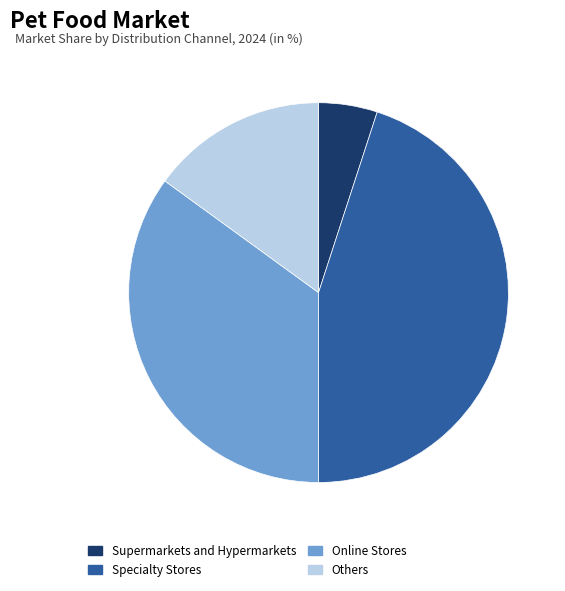

Is there any slice that represents more than half of the pie?

No